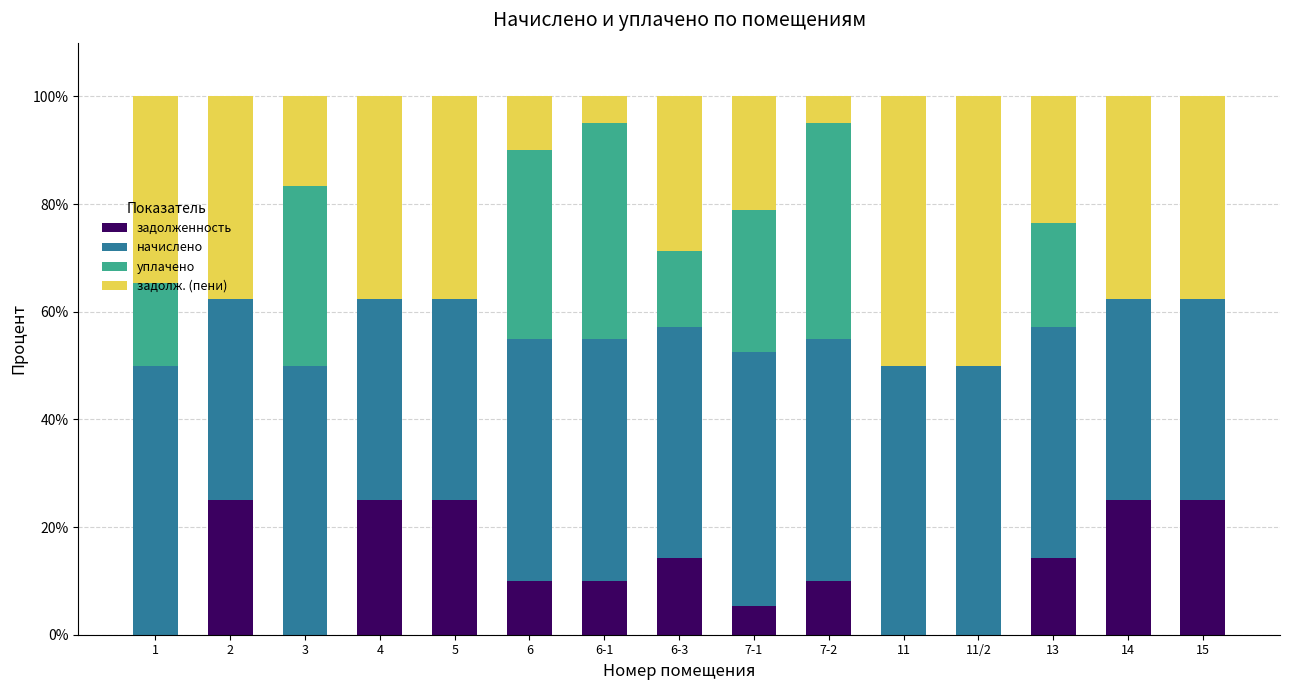

What is the highest value of the задолженность series?

25.0